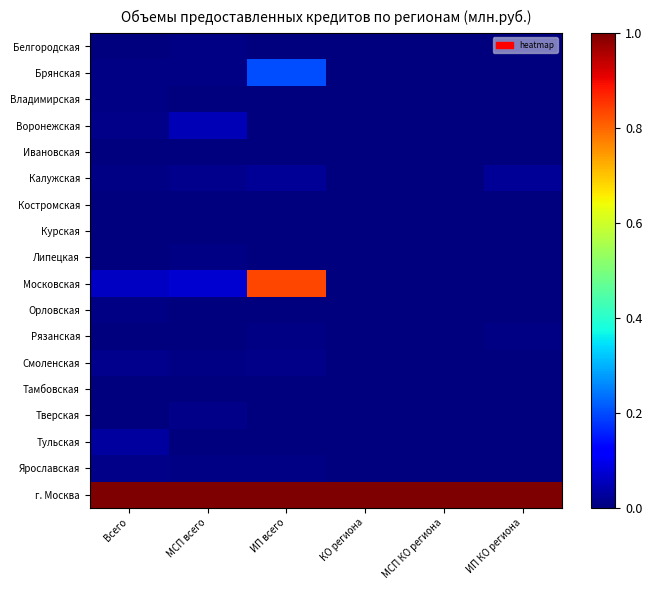

Which series has the widest spread of values?

Московская